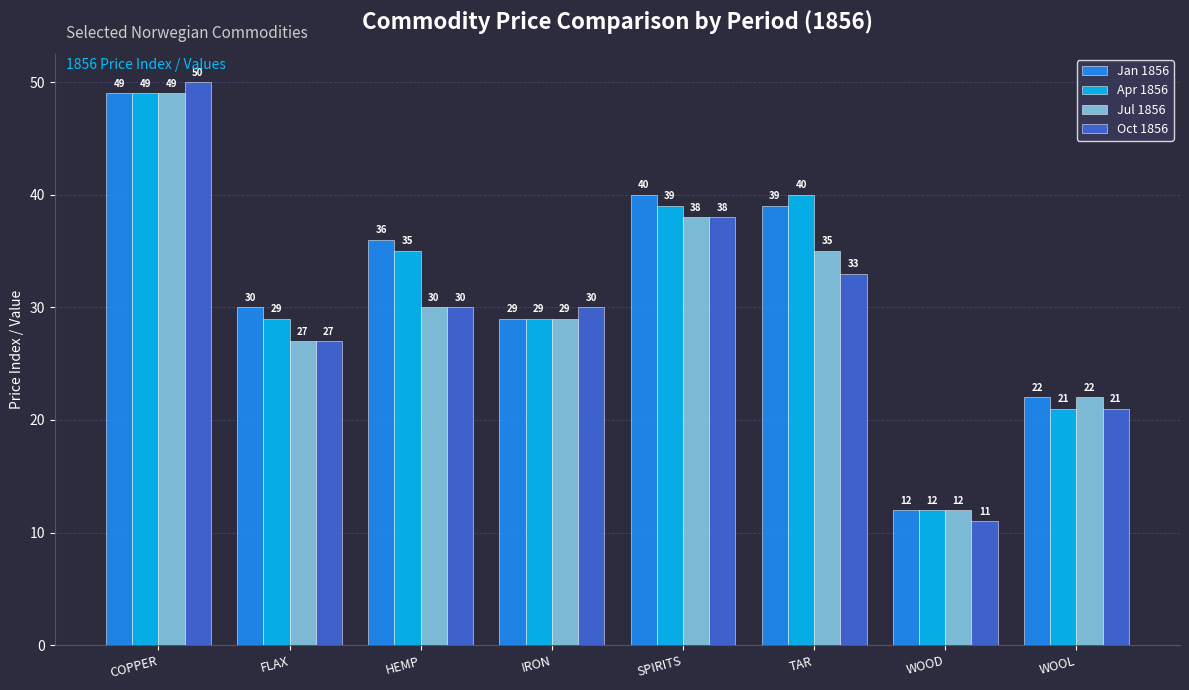

Is it true that Apr 1856 equals 21 at WOOL?

True